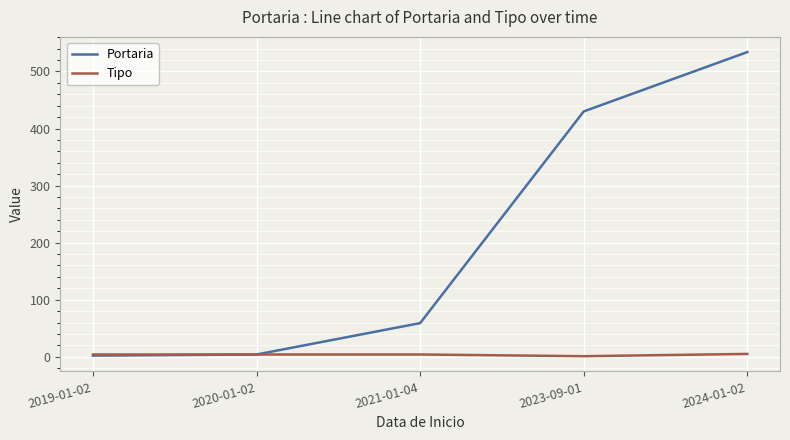

At 2021-01-04, list the series in order from largest to smallest.

Portaria, Tipo